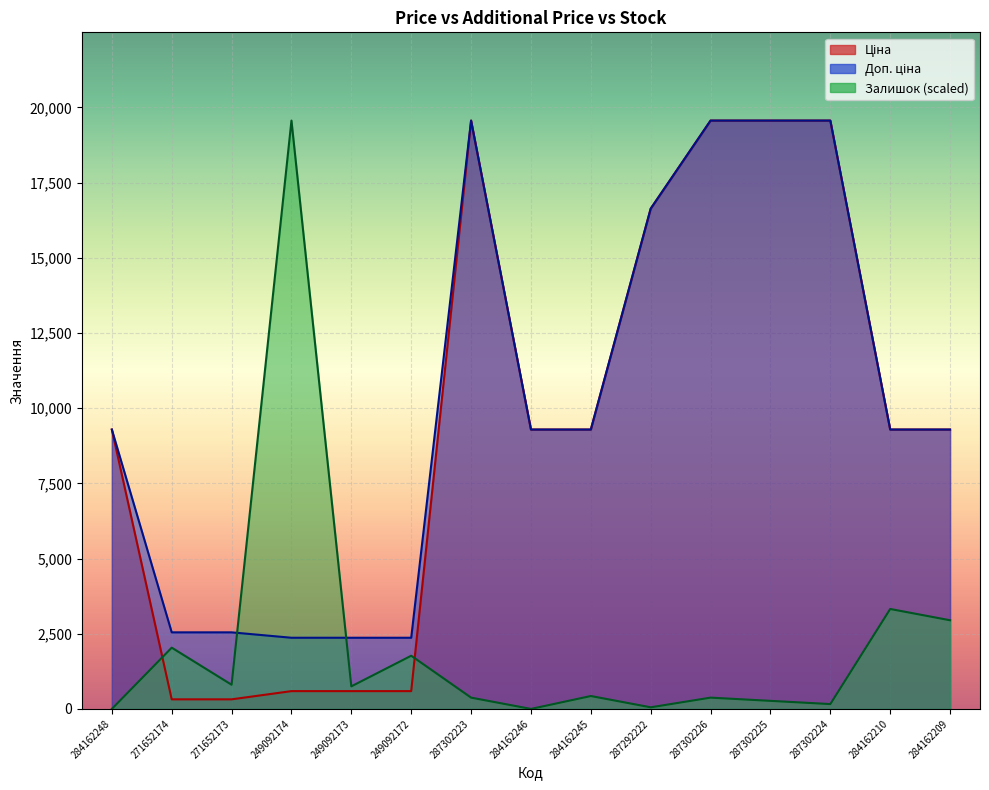

Where is the first local maximum for Залишок?

271652174